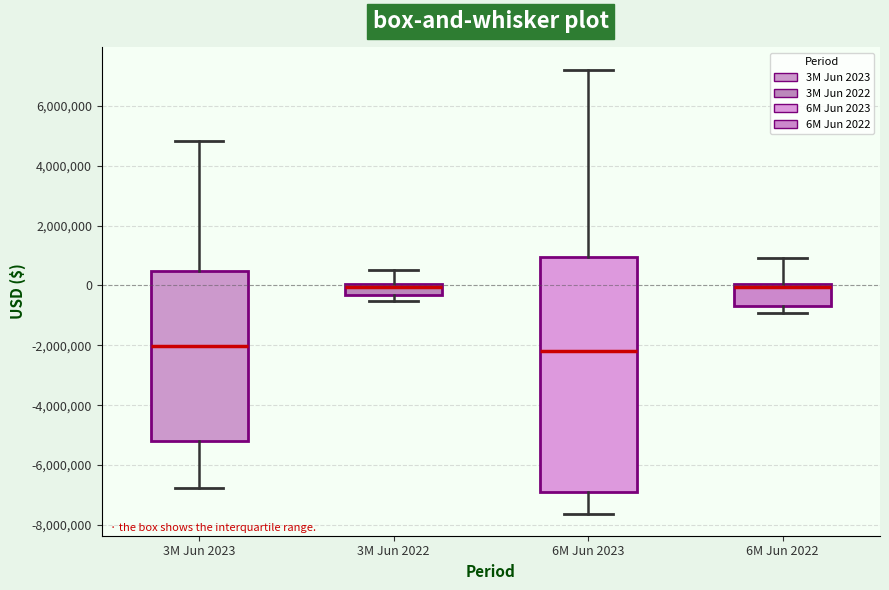

Reading left to right, transcribe this box plot: for each box, give where its median line is, the range the box spans, and where its two whiskers end, as read against the y-axis. The values are not printed on the chart, so give them approximately, as read against the axis.

3M Jun 2023: median -2000000, box -5200000 to 400000, whiskers -6800000 to 4800000
3M Jun 2022: median 0 (just below the box's upper edge), box -400000 to 0, whiskers -600000 to 600000
6M Jun 2023: median -2200000, box -6800000 to 1000000, whiskers -7600000 to 7200000
6M Jun 2022: median 0 (just below the box's upper edge), box -600000 to 0, whiskers -1000000 to 1000000